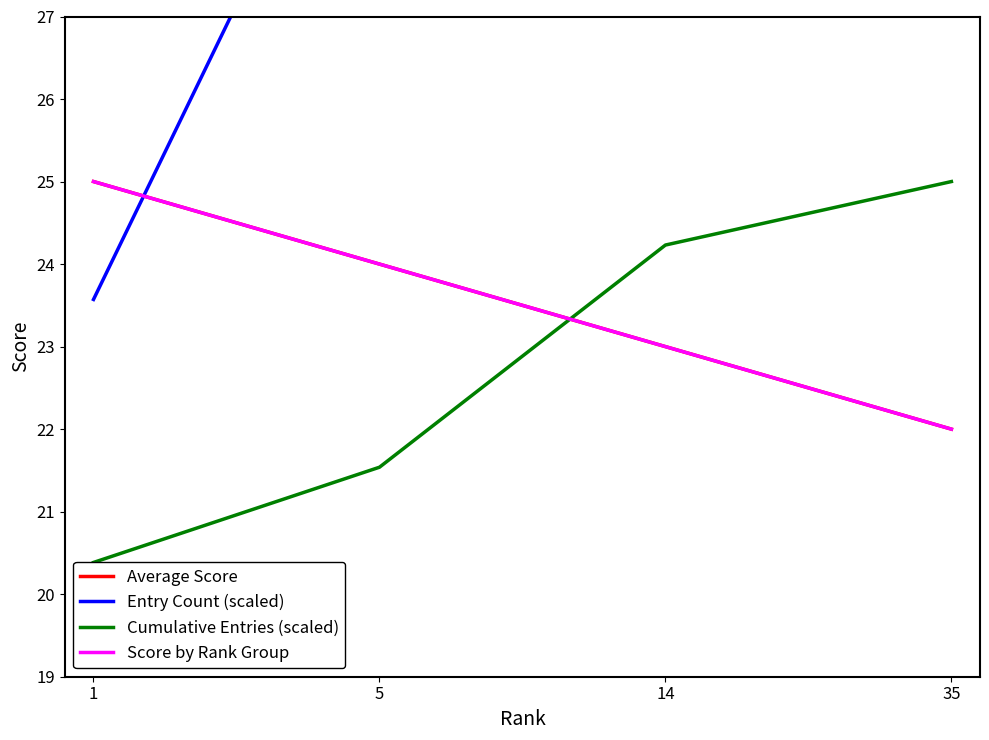

Is it true that Cumulative Entries (scaled) equals 20.4 at 1?

True